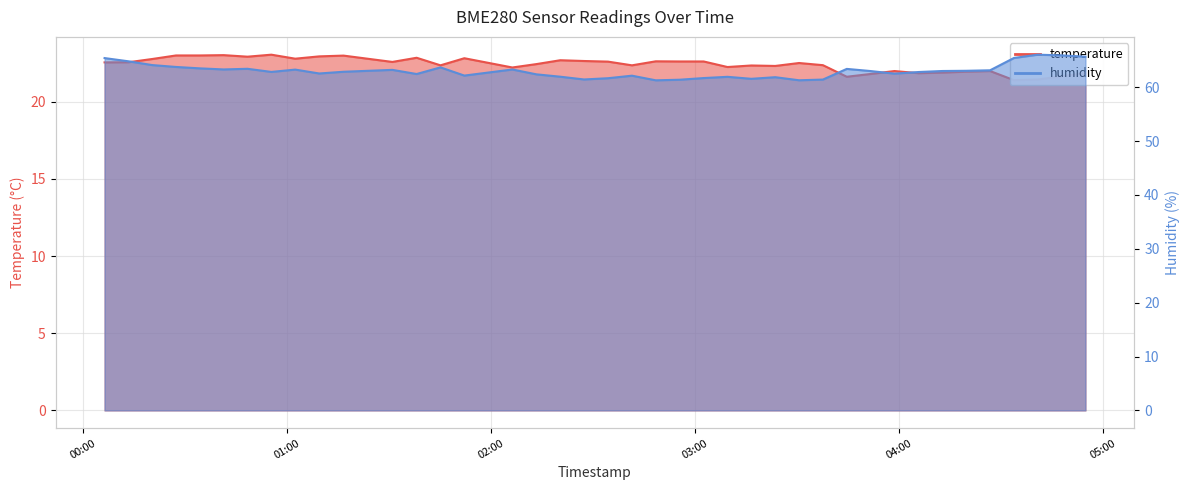

What is the maximum value for humidity?

66.0